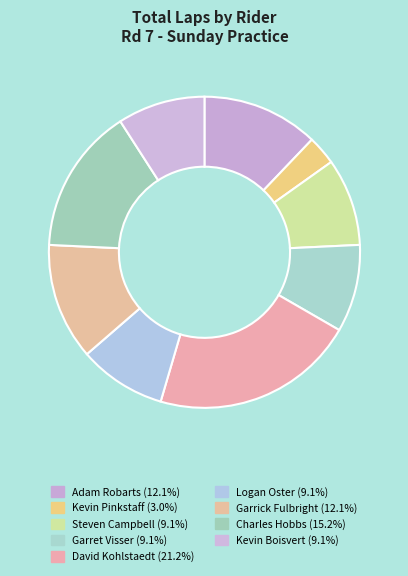

Count the number of slices in the pie.

9